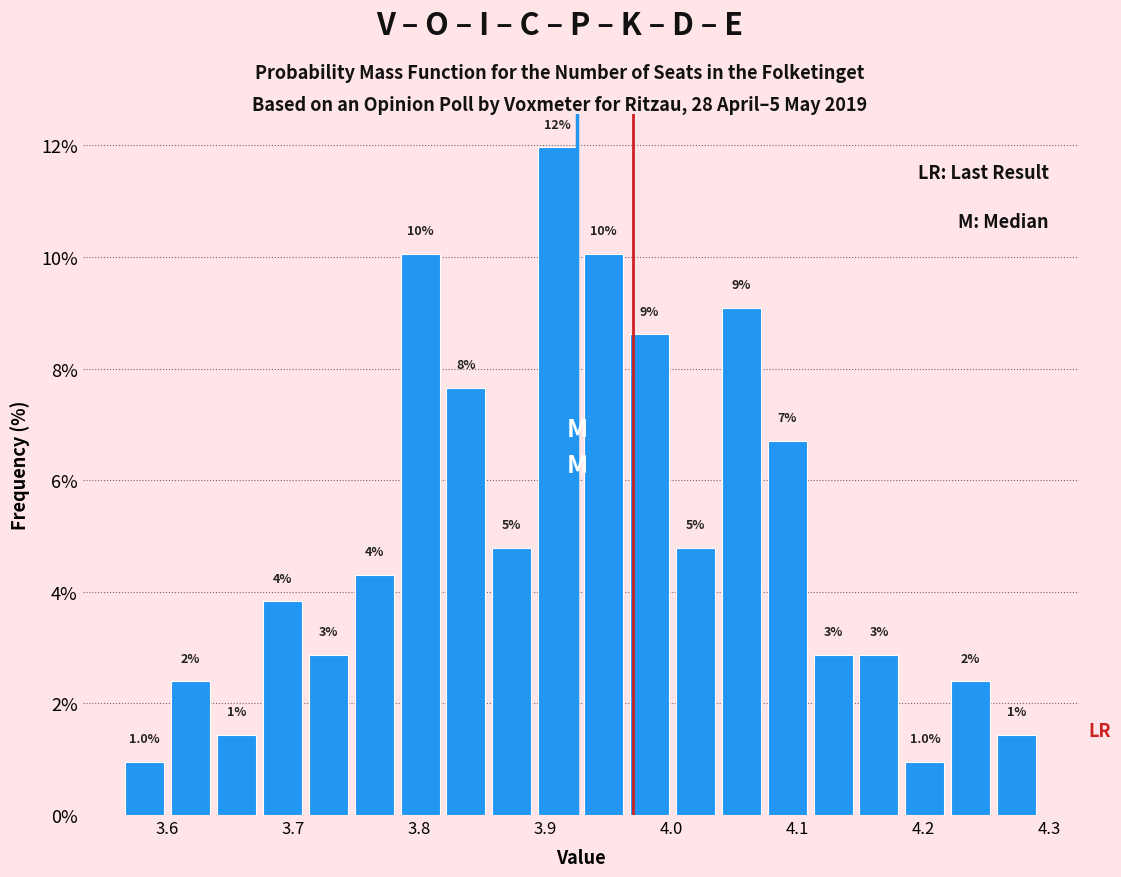

Around what value on the x-axis is the tallest bar? Give the approximate position of its centre, as read against the axis.

3.91